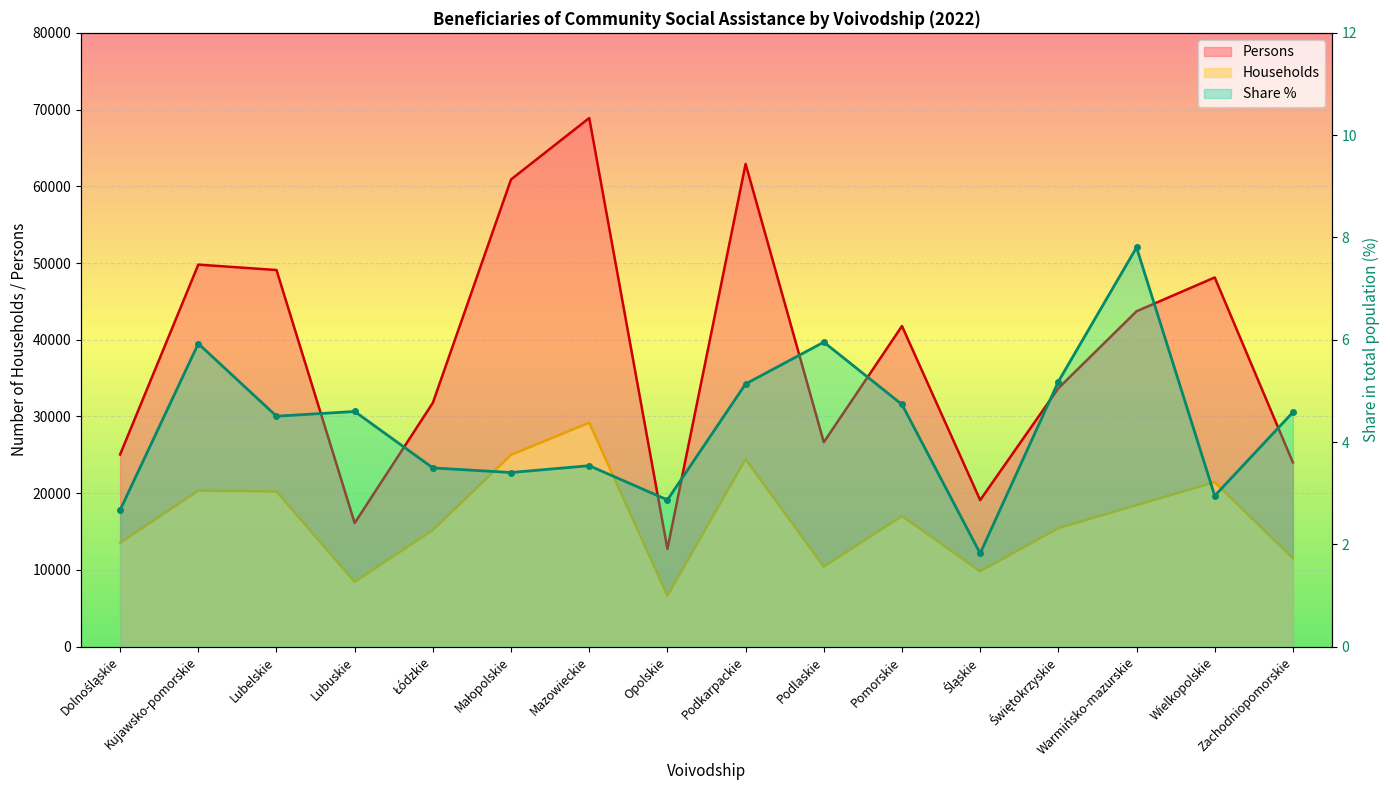

What is the difference between the second highest and minimum values in the Share % series?

4.1